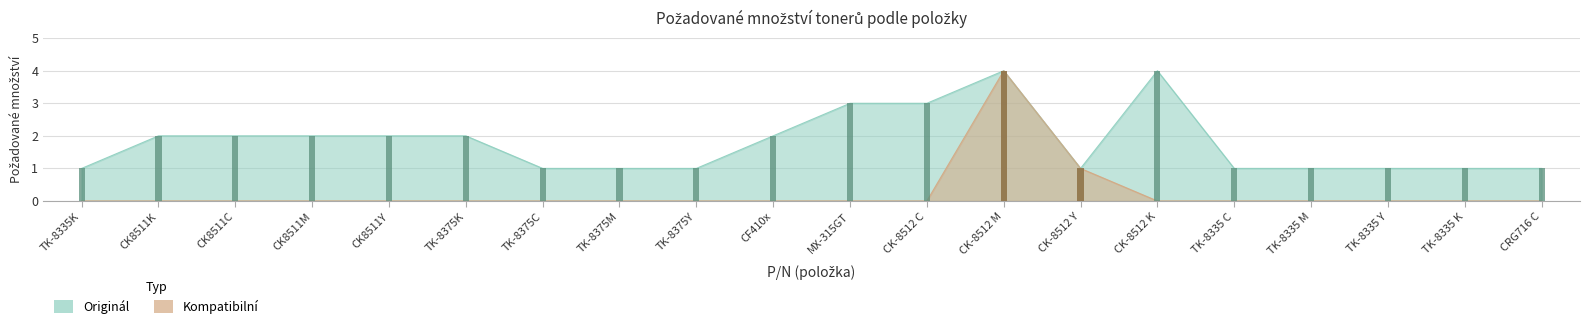

What is the label of the 7th bar from the left?

TK-8375C